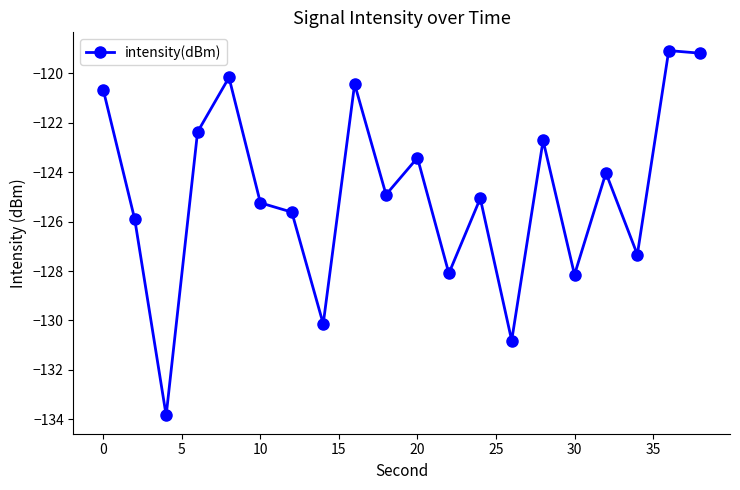

What is the value of the 16th point from the left?

-128.1